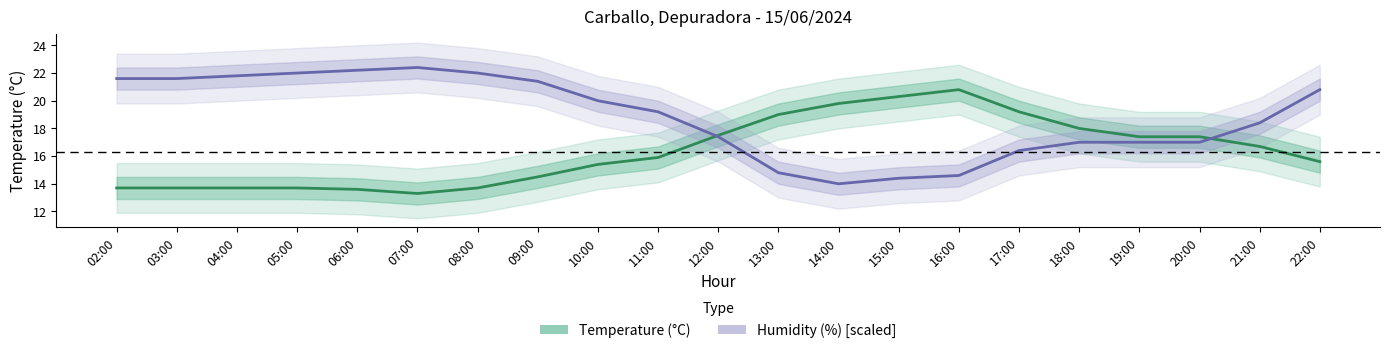

Reading right to left, transcribe all the data shown in this chart.

Temperature (°C): 22:00=15.6	21:00=16.7	20:00=17.4	19:00=17.4	18:00=18.0	17:00=19.2	16:00=20.8	15:00=20.3	14:00=19.8	13:00=19.0	12:00=17.5	11:00=15.9	10:00=15.4	09:00=14.5	08:00=13.7	07:00=13.3	06:00=13.6	05:00=13.7	04:00=13.7	03:00=13.7	02:00=13.7
Humidity (%) [scaled]: 22:00=20.8	21:00=18.4	20:00=17.0	19:00=17.0	18:00=17.0	17:00=16.4	16:00=14.6	15:00=14.4	14:00=14.0	13:00=14.8	12:00=17.4	11:00=19.2	10:00=20.0	09:00=21.4	08:00=22.0	07:00=22.4	06:00=22.2	05:00=22.0	04:00=21.8	03:00=21.6	02:00=21.6